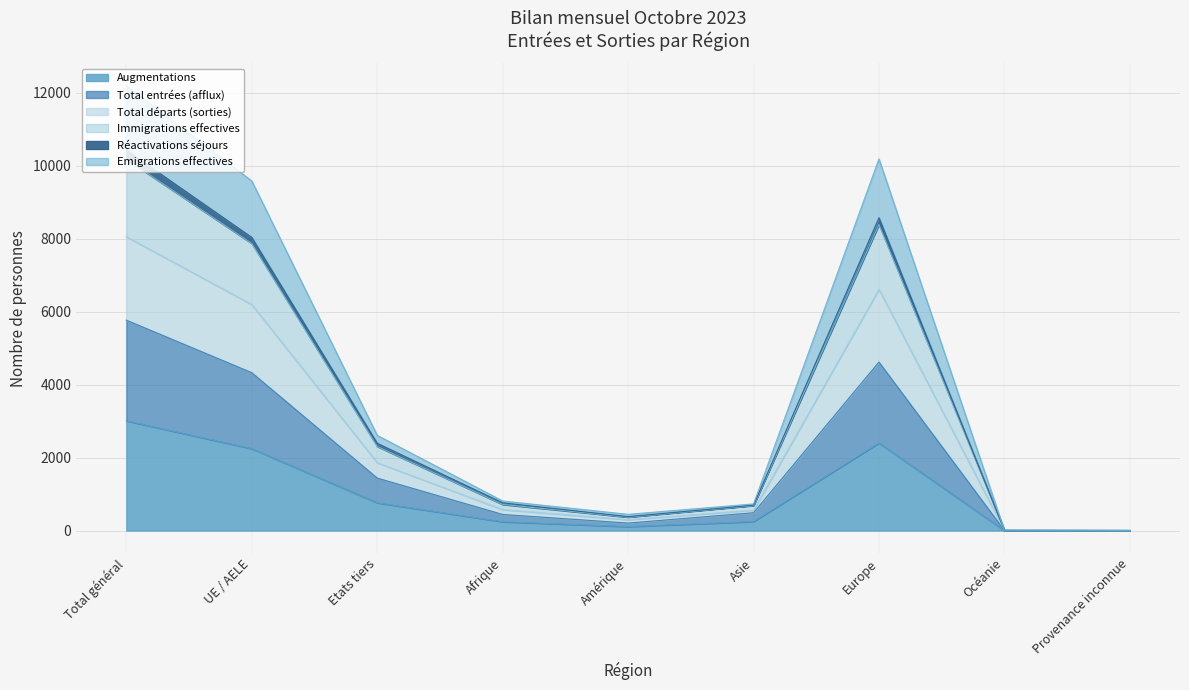

Which has a higher value, Asie or Total général?

Total général